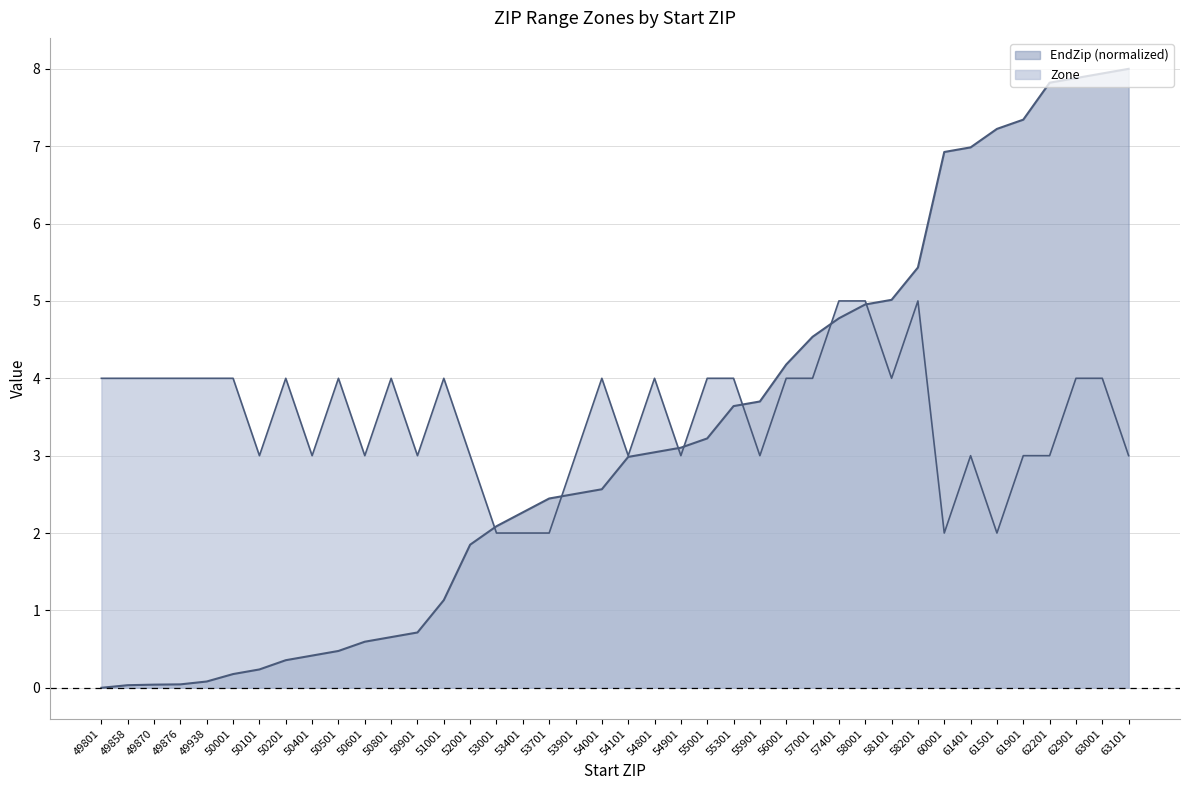

Is it true that Zone equals 7.6 at 58001?

False